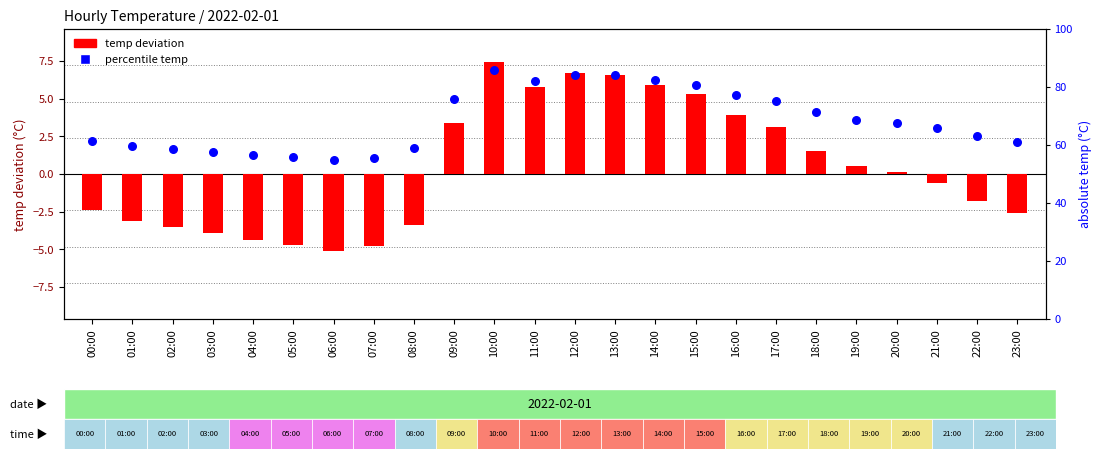

At how many categories does at least one series exceed 85?

1